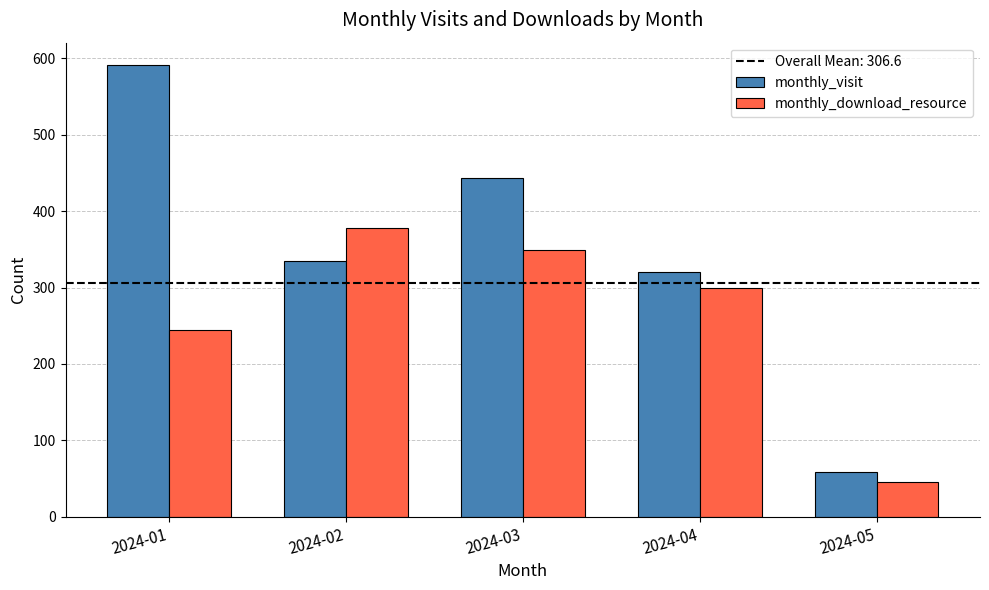

The monthly_visit series shows 13 at 2024-05. True or false?

False